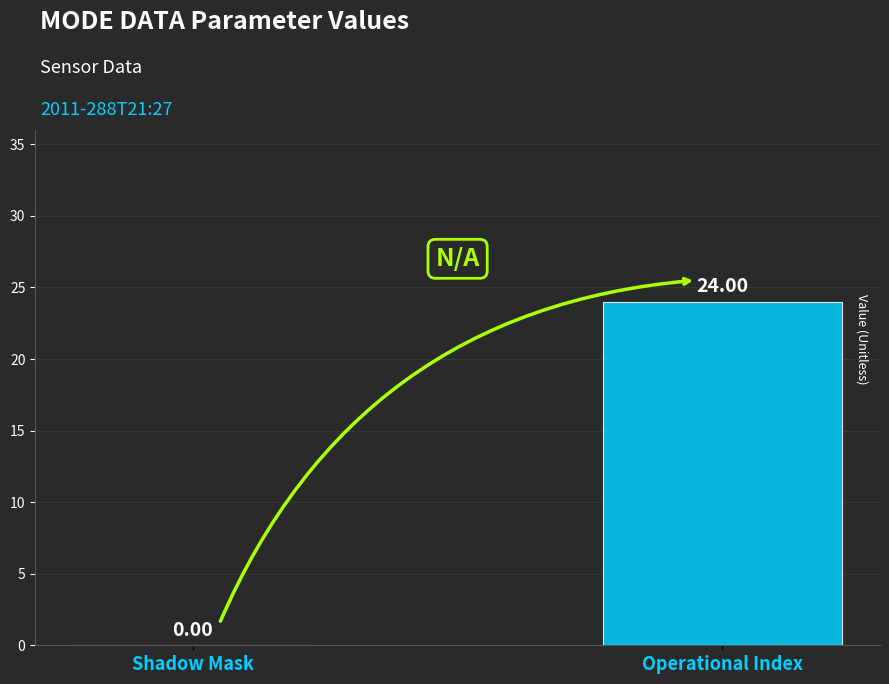

What is the change in value from Shadow Mask to Operational Index?

+24